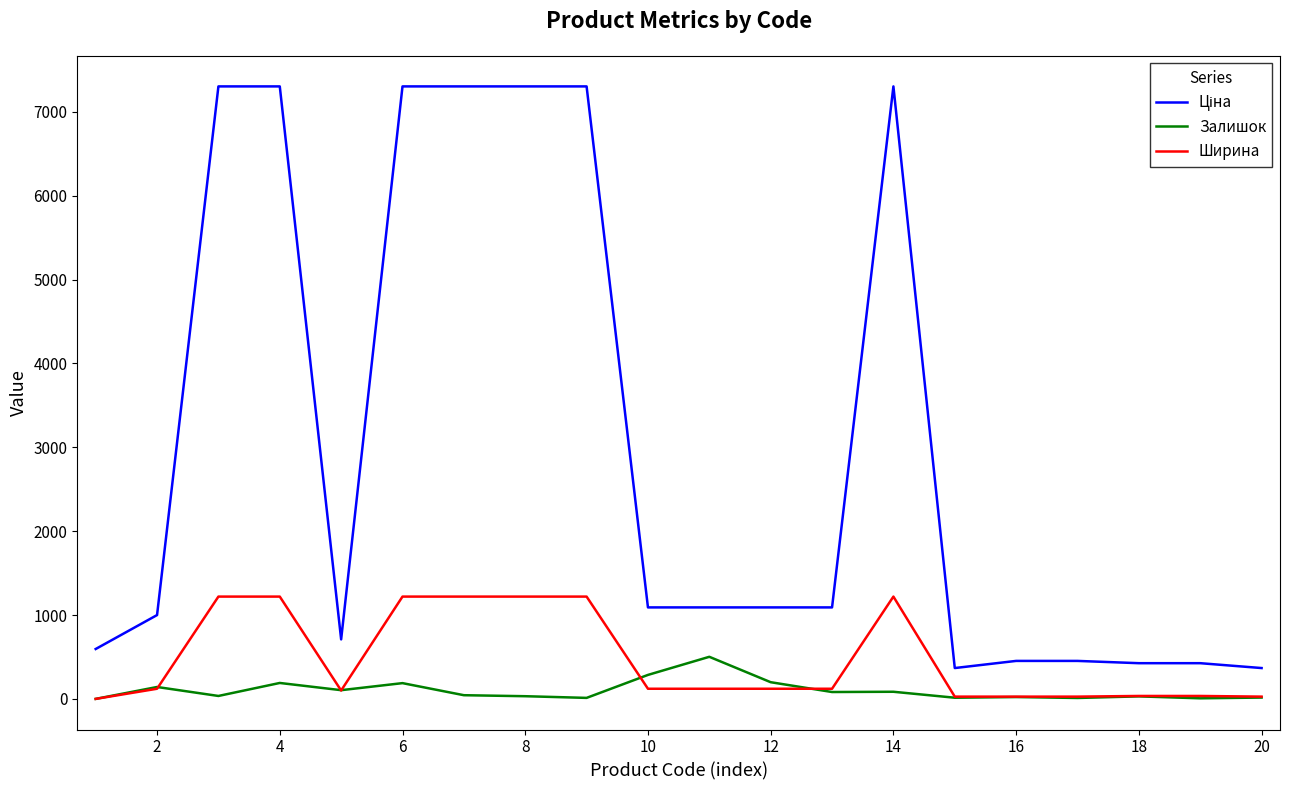

At how many categories does at least one series exceed 5528?

7